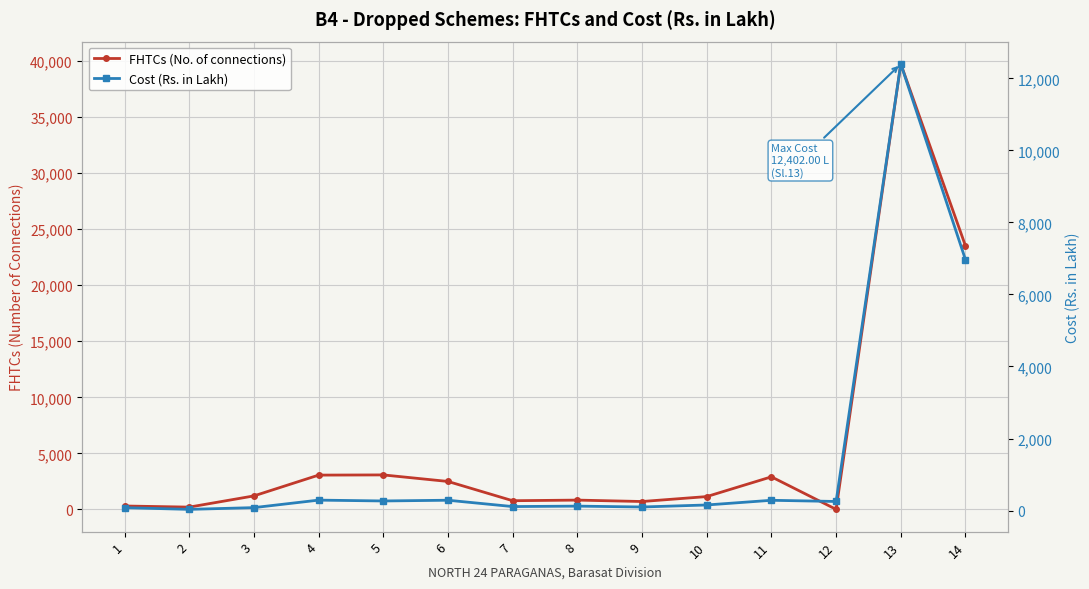

What is the difference between the FHTCs (No. of connections) values at 9 and 6?

1790.0